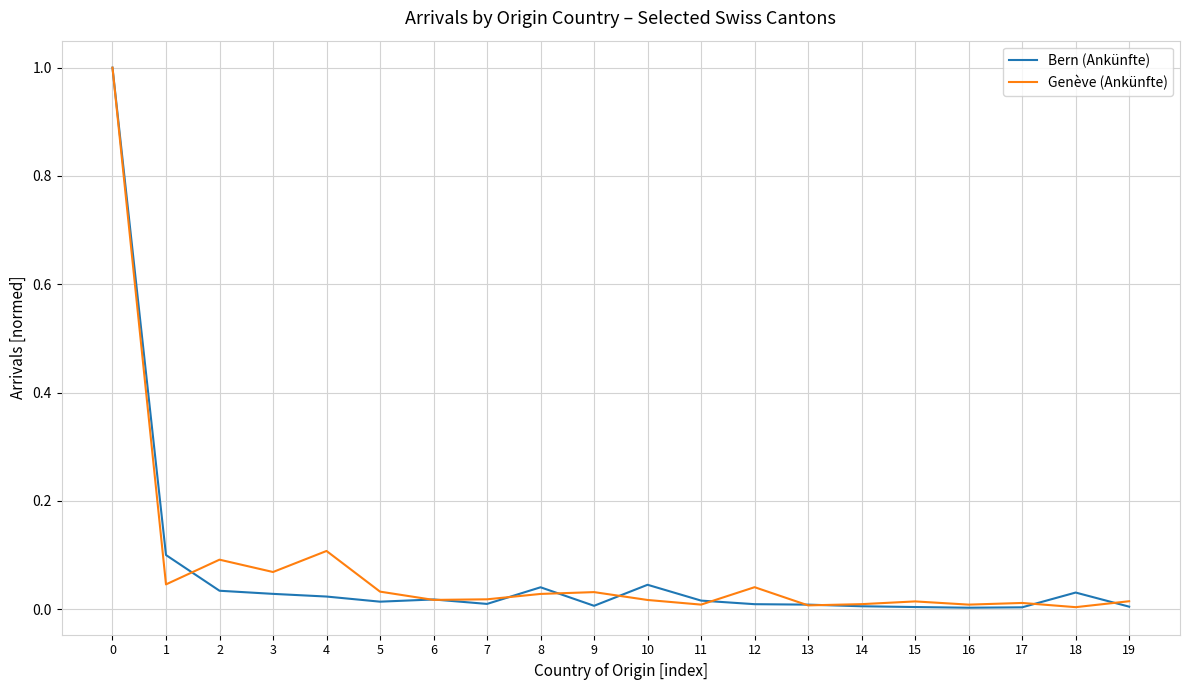

Rank the series at 1 from lowest to highest value.

Genève (Ankünfte), Bern (Ankünfte)